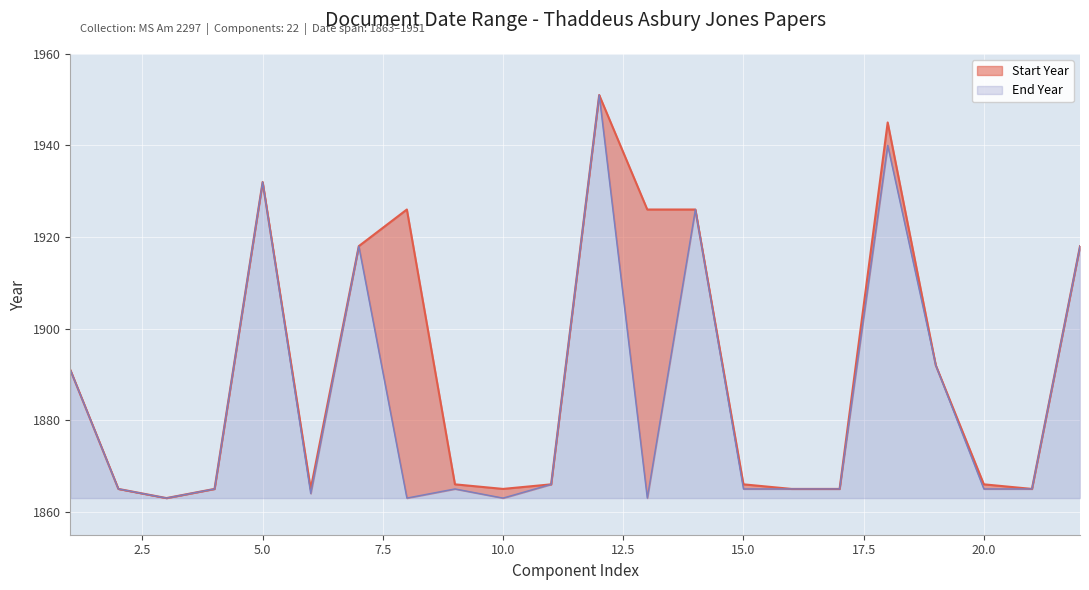

Rank the series by their maximum value, from highest to lowest.

Start Year, End Year